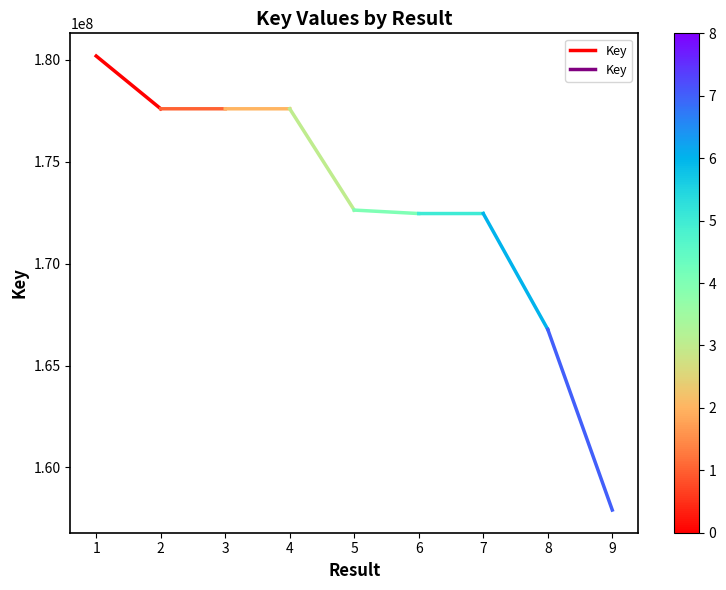

What is the sum of the values at 1 and 2?

357796722